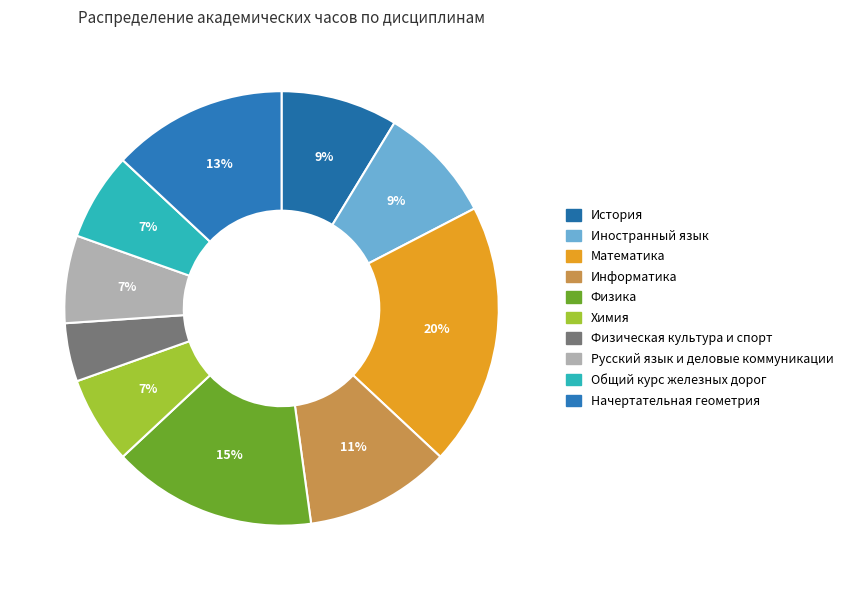

Count the number of slices in the pie.

10